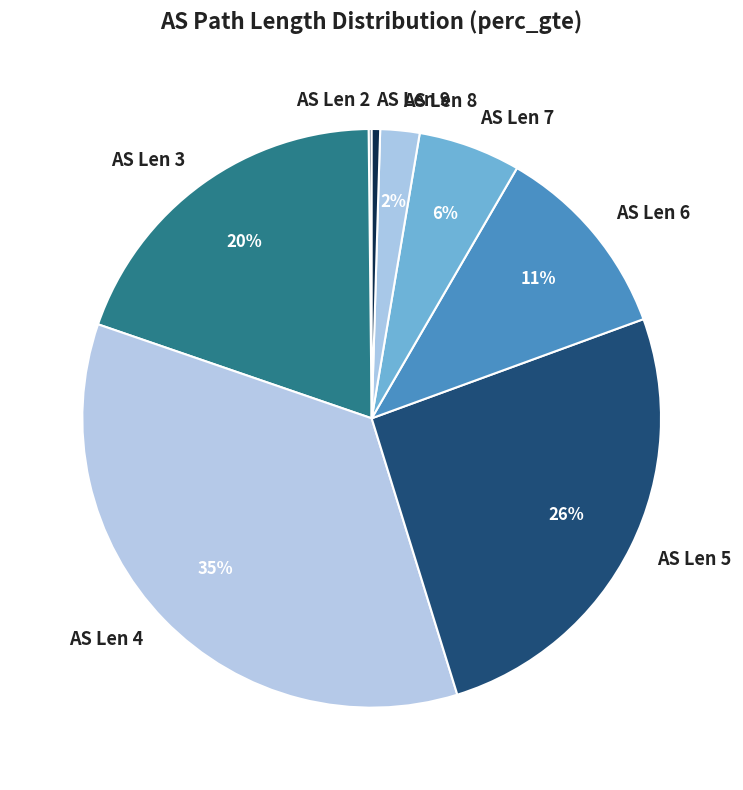

To the nearest percent, what portion does AS Len 8 represent?

2%